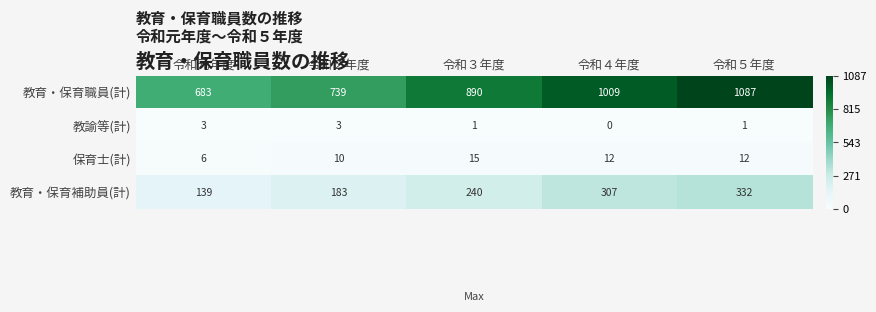

Reading right to left, transcribe all the data shown in this chart.

教育・保育職員(計): 令和５年度=1087	令和４年度=1009	令和３年度=890	令和２年度=739	令和元年度=683
教諭等(計): 令和５年度=1	令和４年度=0	令和３年度=1	令和２年度=3	令和元年度=3
保育士(計): 令和５年度=12	令和４年度=12	令和３年度=15	令和２年度=10	令和元年度=6
教育・保育補助員(計): 令和５年度=332	令和４年度=307	令和３年度=240	令和２年度=183	令和元年度=139